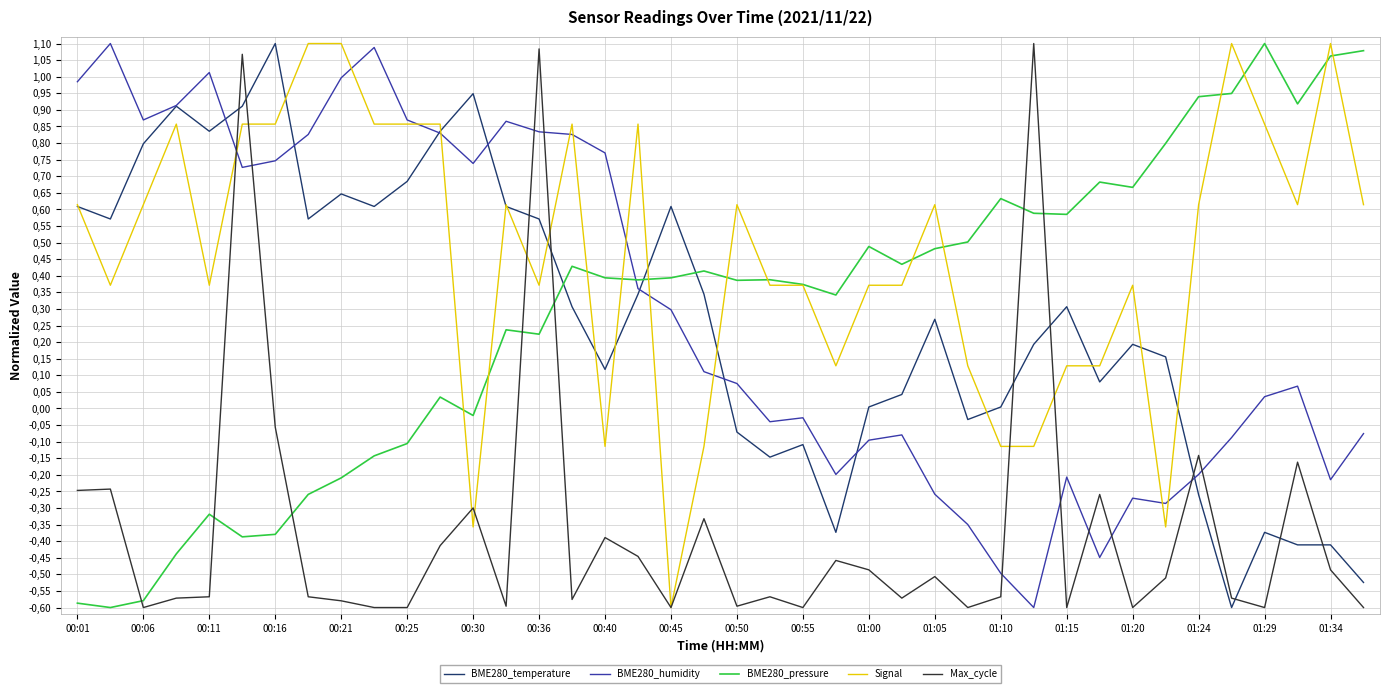

Where does the BME280_temperature series first go above 0?

00:01